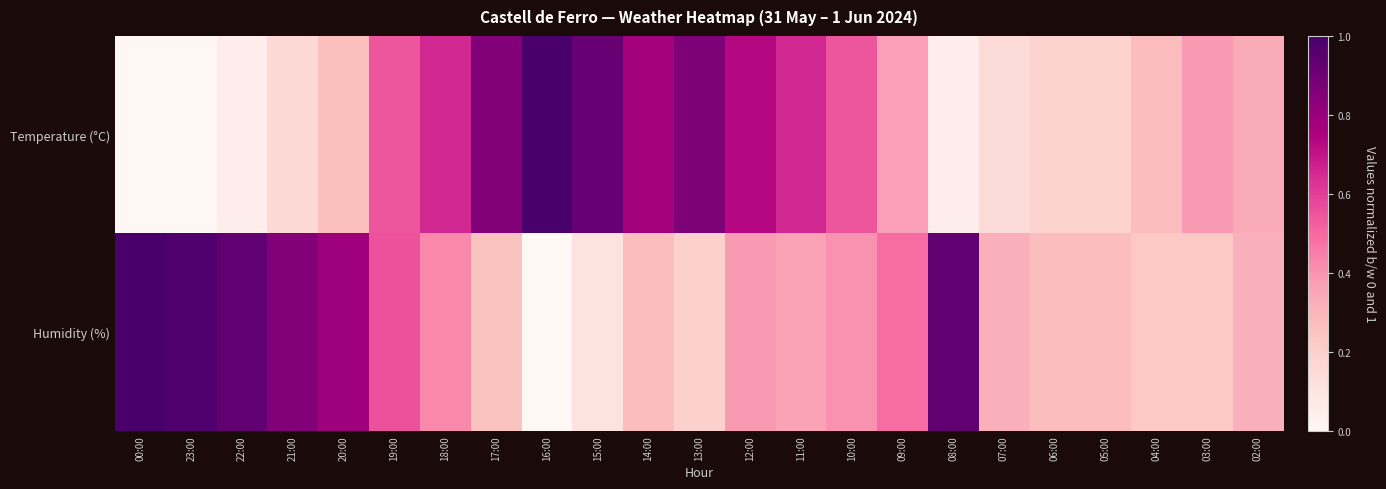

Reading right to left, transcribe all the data shown in this chart.

Temperature (°C): 02:00=0.3	03:00=0.4	04:00=0.3	05:00=0.2	06:00=0.2	07:00=0.1	08:00=0.1	09:00=0.4	10:00=0.5	11:00=0.7	12:00=0.7	13:00=0.9	14:00=0.8	15:00=0.9	16:00=1.0	17:00=0.9	18:00=0.7	19:00=0.5	20:00=0.3	21:00=0.2	22:00=0.1	23:00=0.0	00:00=0.0
Humidity (%): 02:00=0.3	03:00=0.2	04:00=0.2	05:00=0.3	06:00=0.3	07:00=0.3	08:00=0.9	09:00=0.5	10:00=0.4	11:00=0.4	12:00=0.4	13:00=0.2	14:00=0.3	15:00=0.1	16:00=0.0	17:00=0.3	18:00=0.4	19:00=0.6	20:00=0.8	21:00=0.9	22:00=0.9	23:00=1.0	00:00=1.0